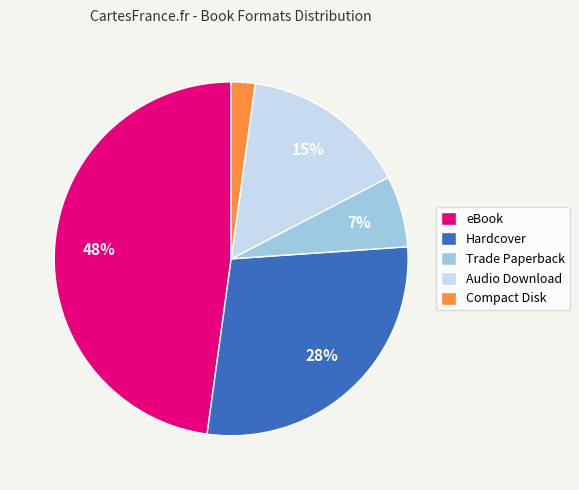

Does Audio Download account for over 50% of the chart?

No